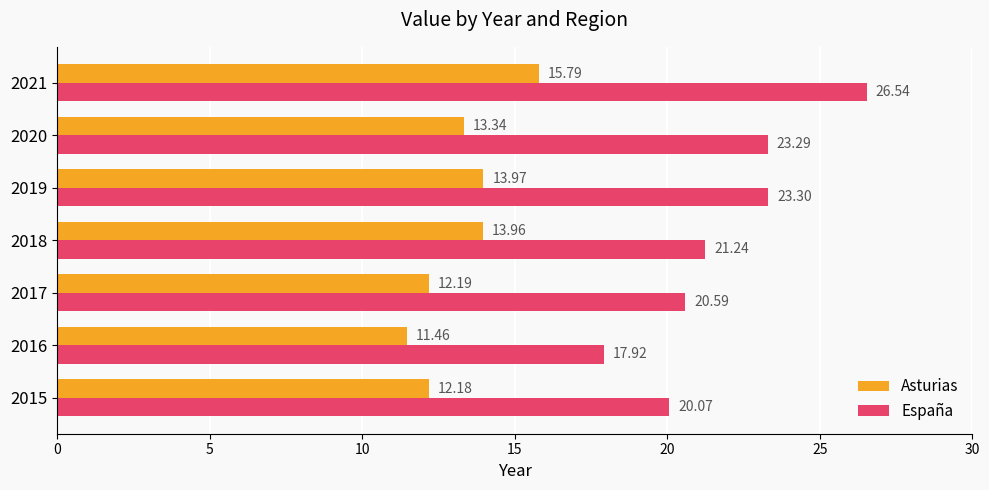

How many data points does each series have?

7